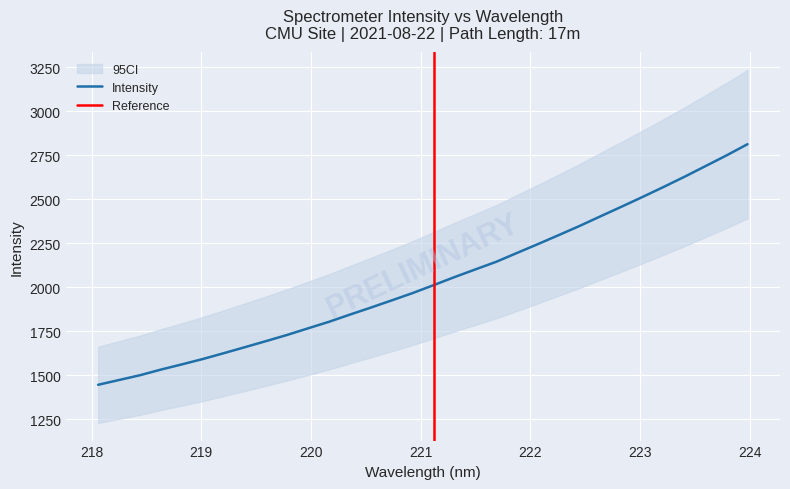

What is the value of the 6th point from the left?

1592.0